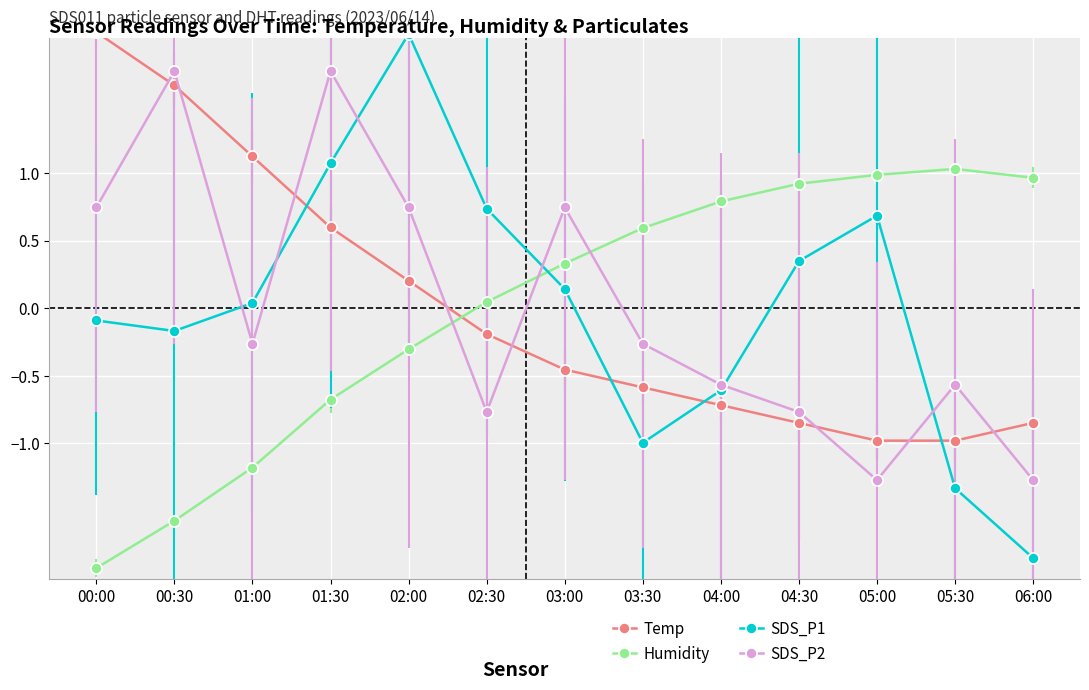

True or false: SDS_P1 has more than 1 interior local peaks.

True